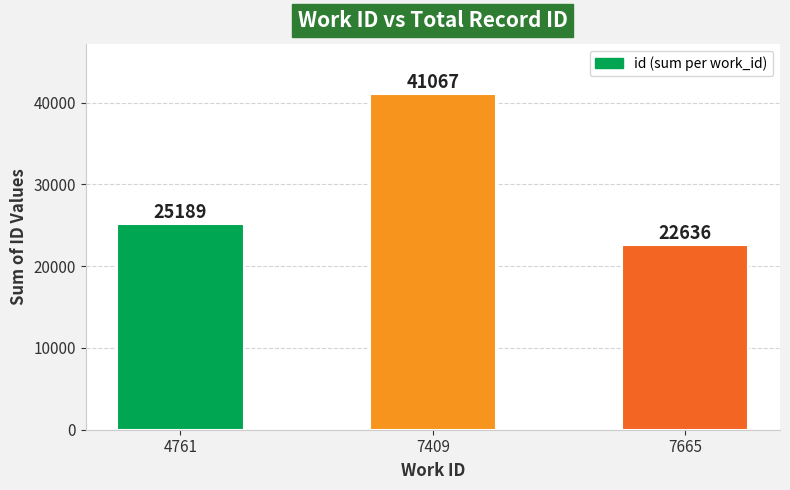

Reading left to right, what are all the values shown in this chart?

4761=25189	7409=41067	7665=22636